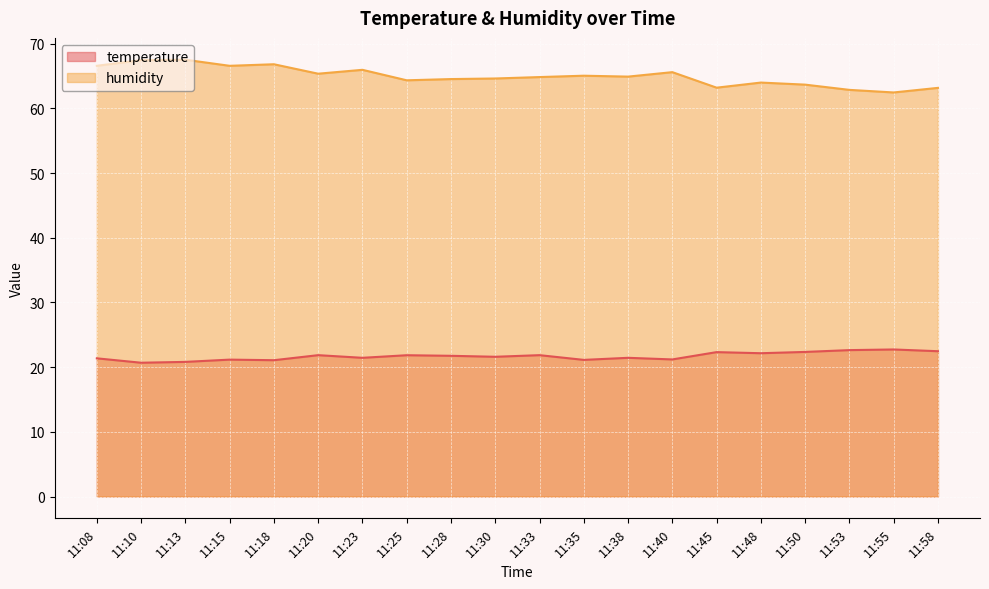

Which has a higher value, 11:30 or 11:45?

11:45